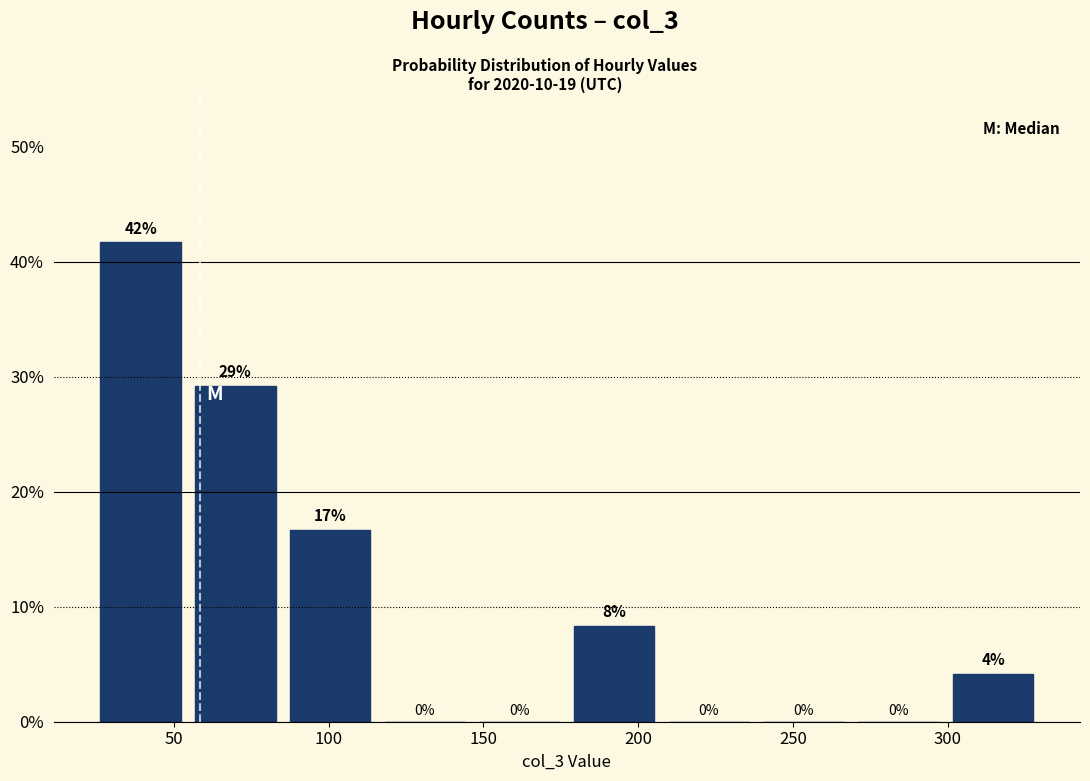

Which range on the x-axis has the tallest bar?

25 to 55